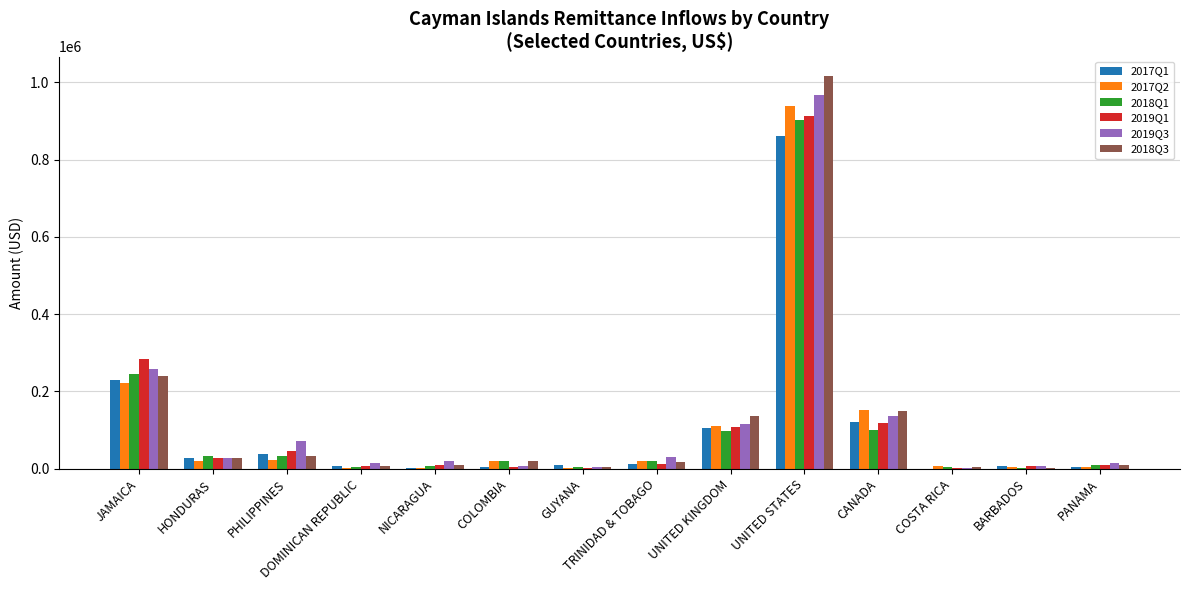

At which label does 2018Q3 reach its peak?

UNITED STATES